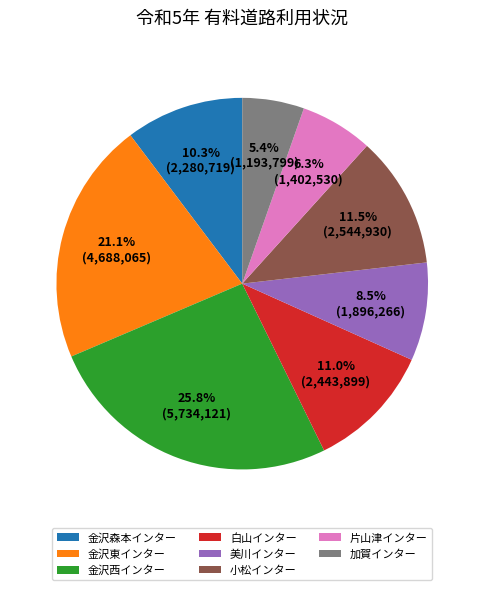

Which slice is the largest?

金沢西インター